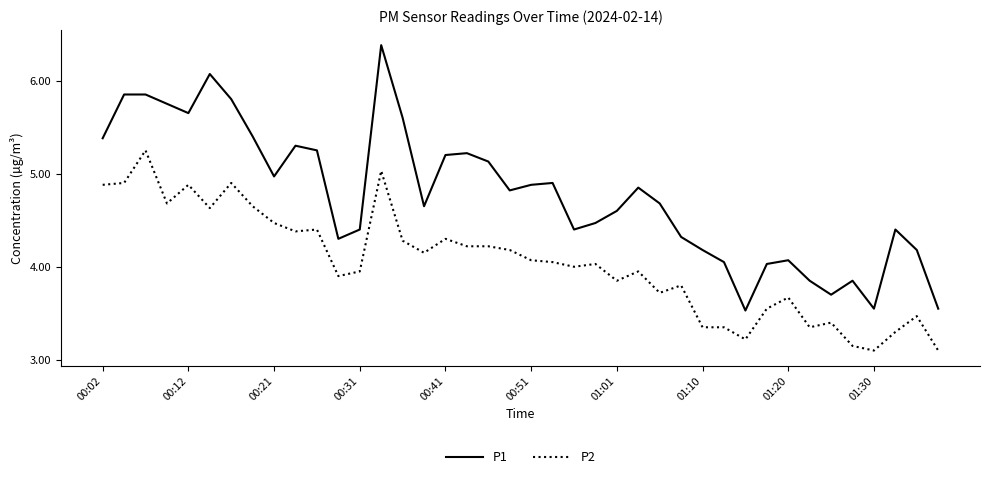

Which series has the largest total across all categories?

P1